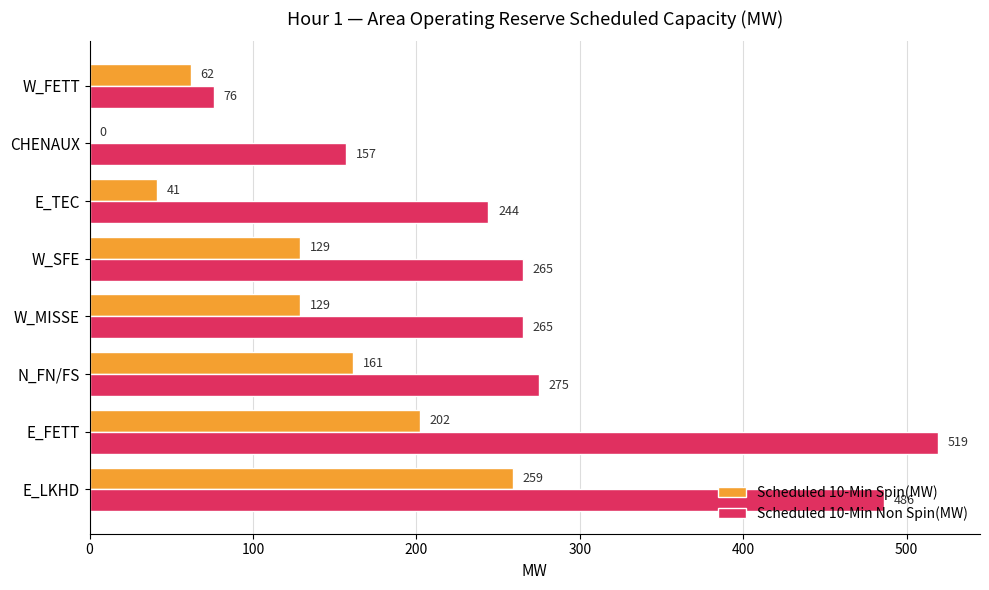

What is the maximum value shown in the chart?

519